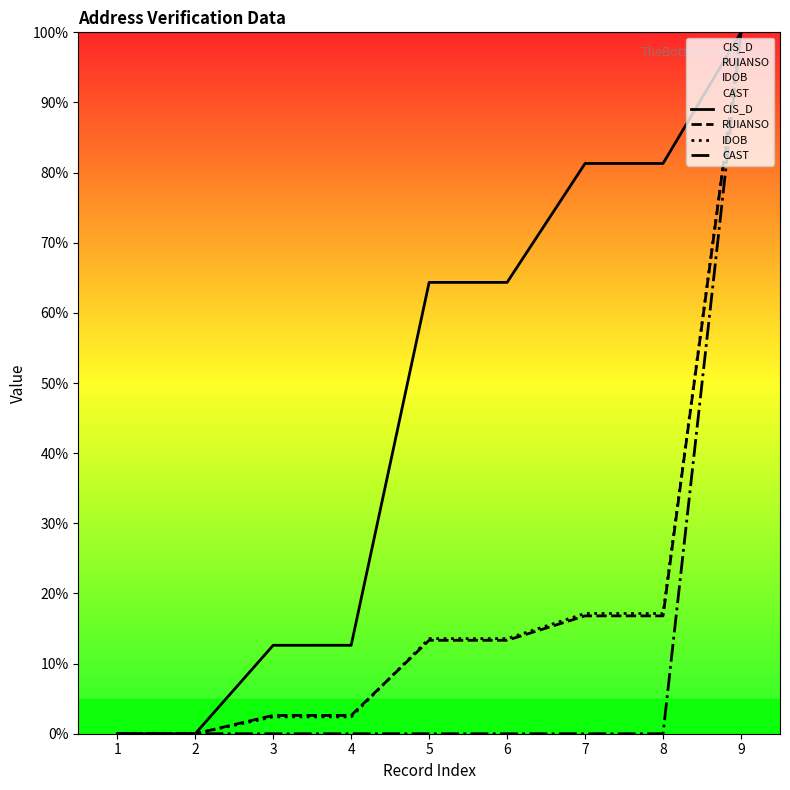

Which category has the highest value in the CIS_D series?

9